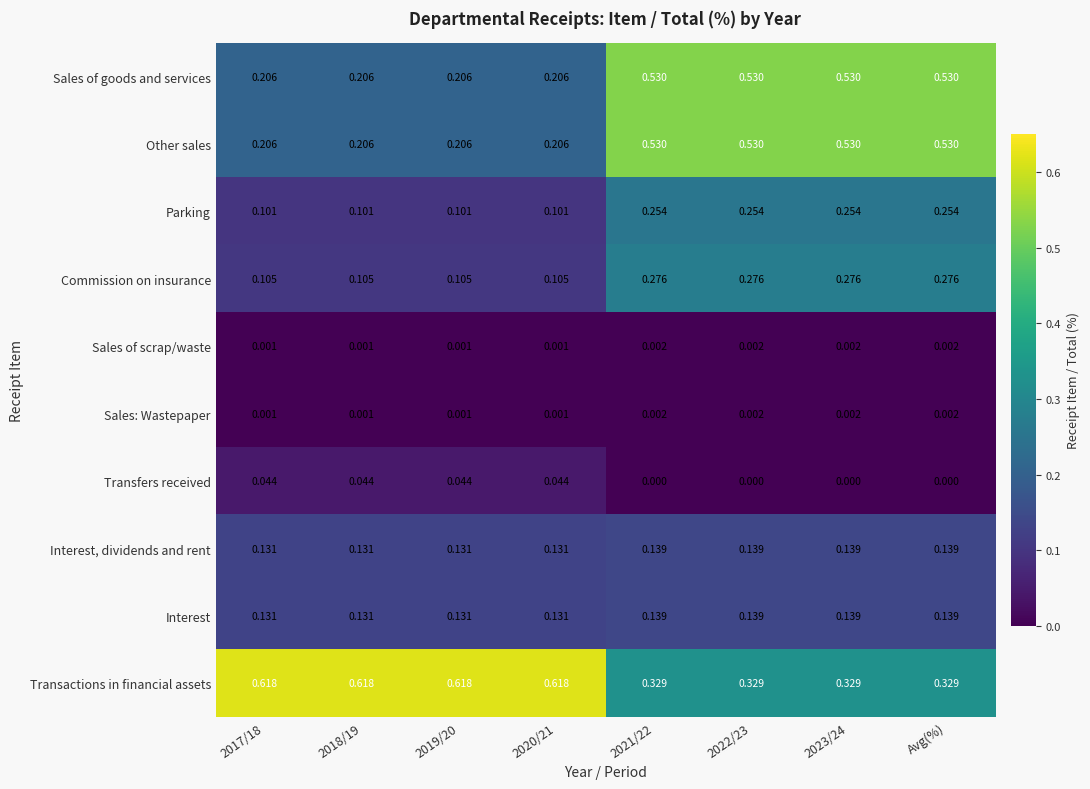

Which series has the largest total across all categories?

Transactions in financial assets